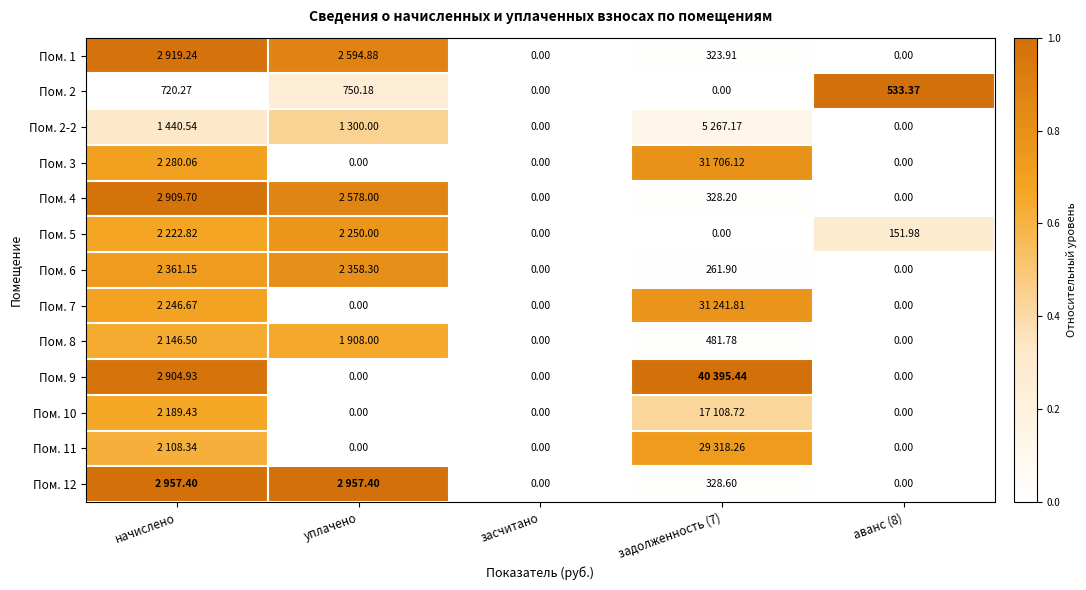

At how many categories does at least one series exceed 0?

4